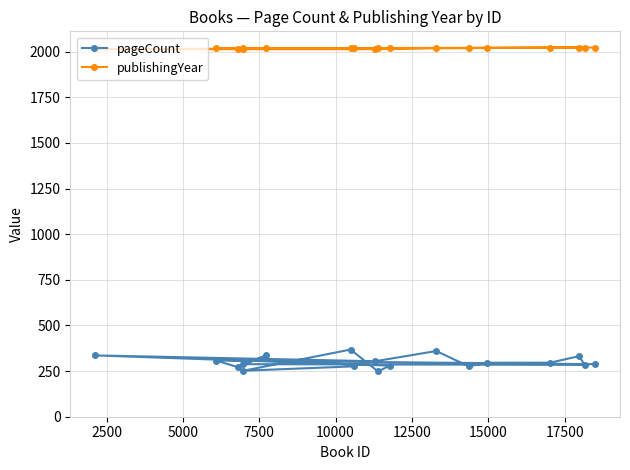

Reading left to right, list all the values displayed in this chart.

pageCount: 276	252	368	248	280	336	304	360	276	296	296	332	284	288	336	272	308	288
publishingYear: 2018	2018	2019	2019	2020	2014	2014	2020	2020	2021	2022	2022	2022	2017	2018	2017	2018	2023